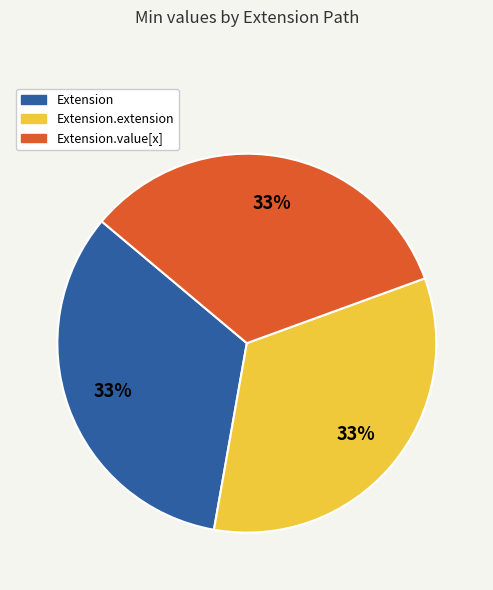

To the nearest percent, what is the average slice percentage?

33%